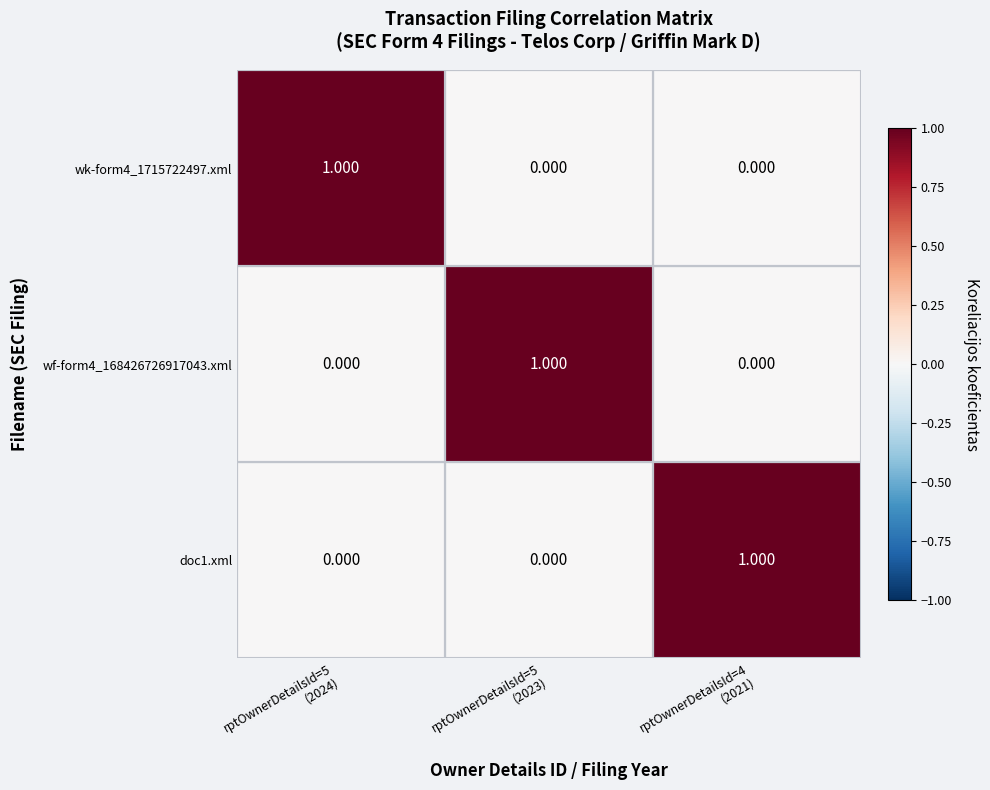

At which category does the chart reach its peak across all series?

rptOwnerDetailsId=5
(2024)